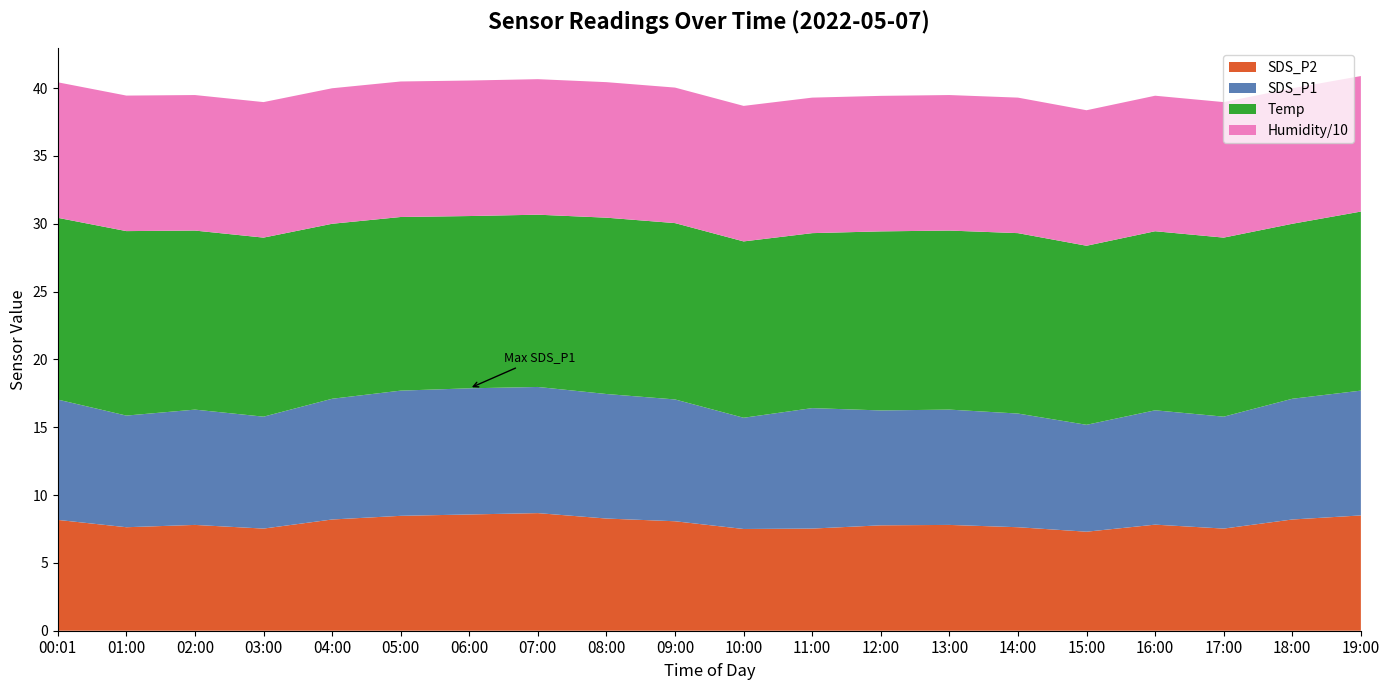

Reading right to left, list all the values displayed in this chart.

SDS_P1: 19:00=9.2	18:00=8.9	17:00=8.2	16:00=8.4	15:00=7.9	14:00=8.4	13:00=8.5	12:00=8.5	11:00=8.9	10:00=8.2	09:00=9.0	08:00=9.2	07:00=9.3	06:00=9.3	05:00=9.2	04:00=8.9	03:00=8.2	02:00=8.5	01:00=8.2	00:01=8.9
SDS_P2: 19:00=8.5	18:00=8.2	17:00=7.5	16:00=7.8	15:00=7.3	14:00=7.6	13:00=7.8	12:00=7.8	11:00=7.5	10:00=7.5	09:00=8.1	08:00=8.3	07:00=8.7	06:00=8.6	05:00=8.5	04:00=8.2	03:00=7.5	02:00=7.8	01:00=7.6	00:01=8.2
Temp: 19:00=13.2	18:00=12.9	17:00=13.2	16:00=13.2	15:00=13.2	14:00=13.3	13:00=13.2	12:00=13.2	11:00=12.9	10:00=13.0	09:00=13.0	08:00=13.0	07:00=12.7	06:00=12.7	05:00=12.8	04:00=12.9	03:00=13.2	02:00=13.2	01:00=13.6	00:01=13.4
Humidity: 19:00=99.9	18:00=99.9	17:00=99.9	16:00=99.9	15:00=99.9	14:00=99.9	13:00=99.9	12:00=99.9	11:00=99.9	10:00=99.9	09:00=99.9	08:00=99.9	07:00=99.9	06:00=99.9	05:00=99.9	04:00=99.9	03:00=99.9	02:00=99.9	01:00=99.9	00:01=99.9